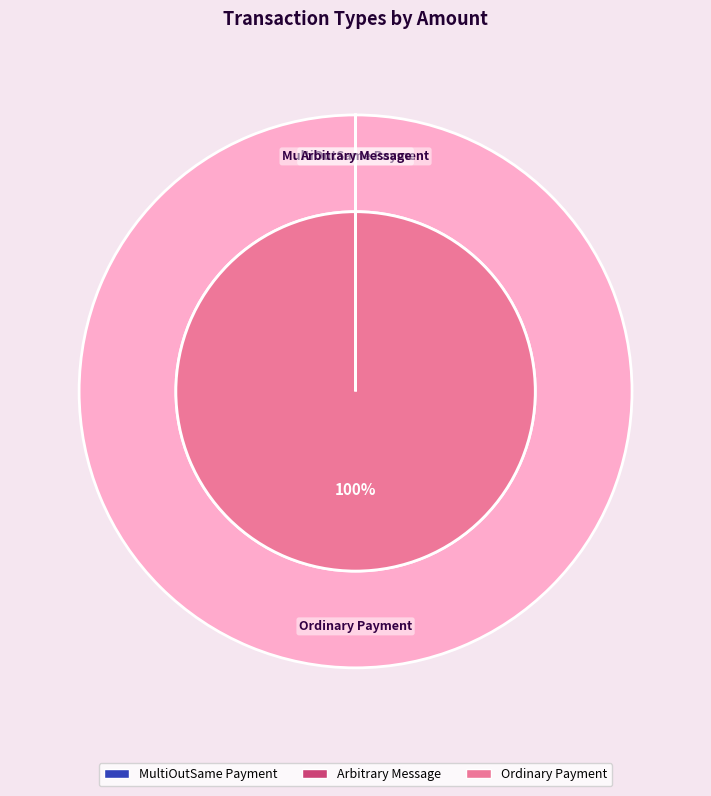

Which category accounts for the majority?

Ordinary Payment